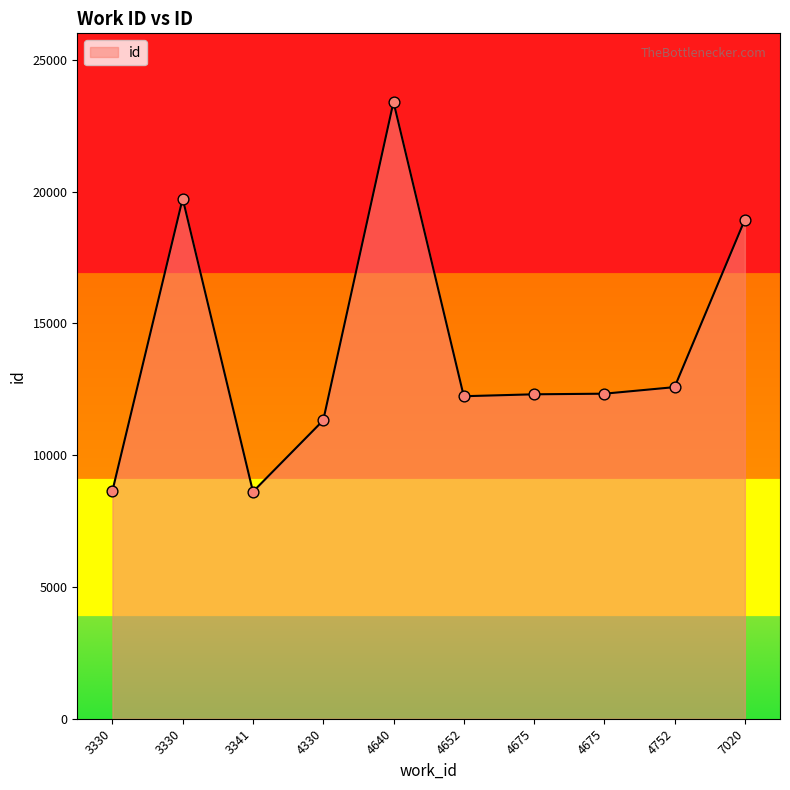

What is the change in value from 4675 to 4675?

+23